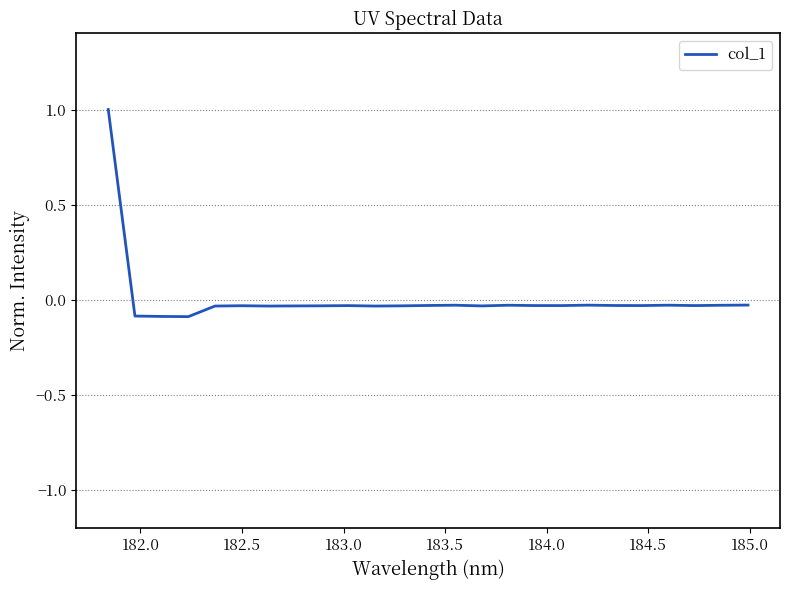

What is the difference between the maximum and minimum values?

1.1